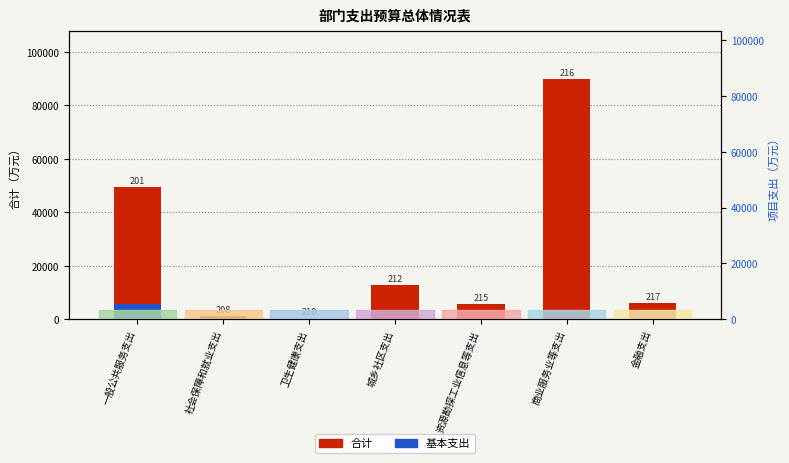

Which series changed the most between 一般公共服务支出 and 商业服务业等支出?

合计